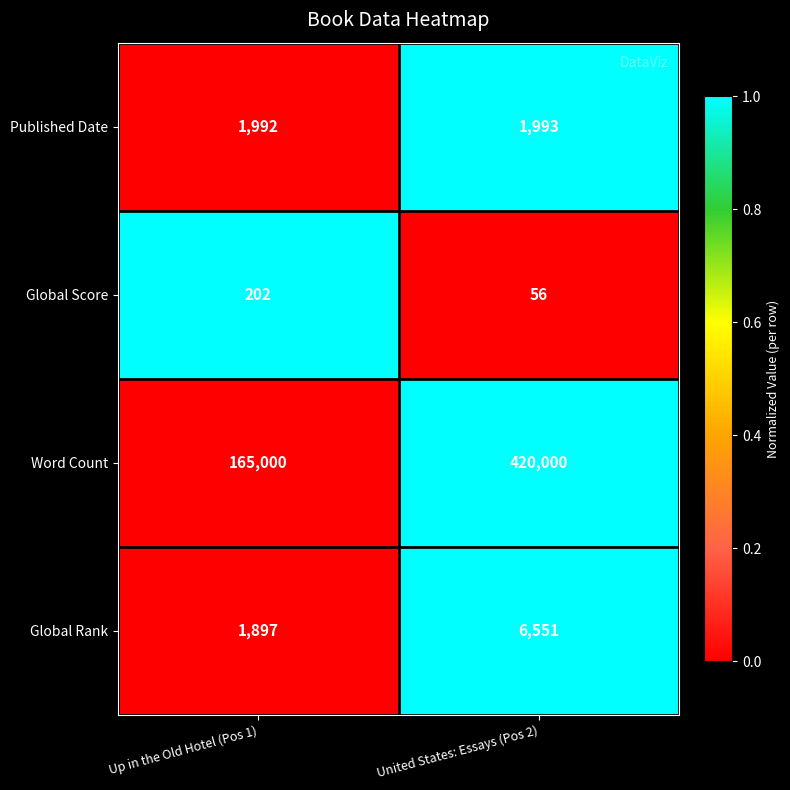

How many data points does each series have?

2